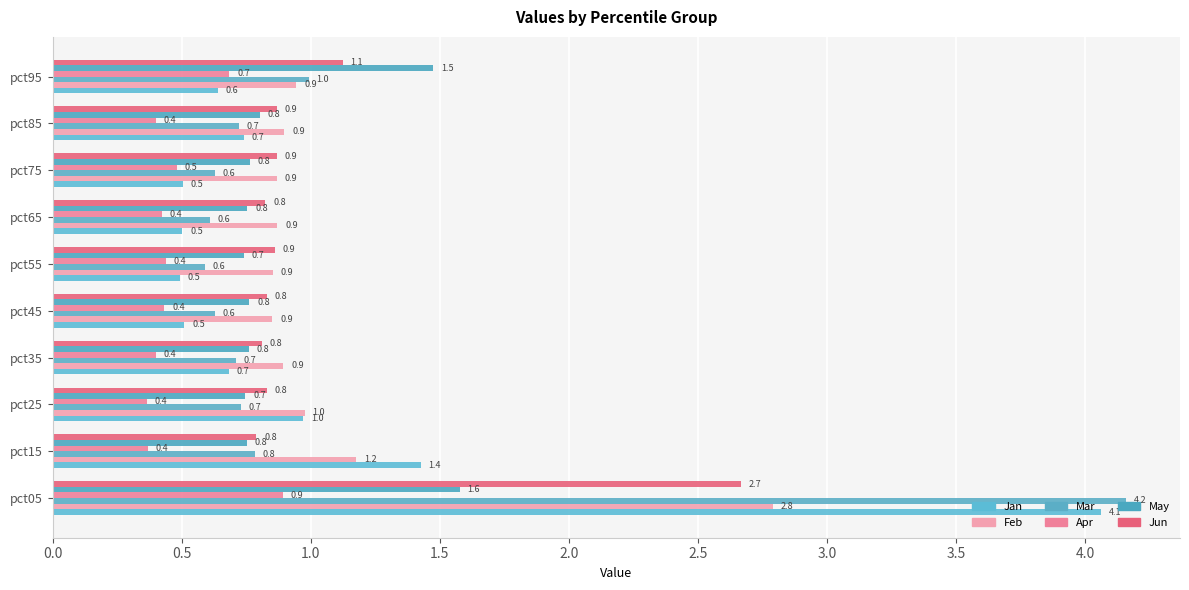

What is the label of the 7th bar from the right?

1.5